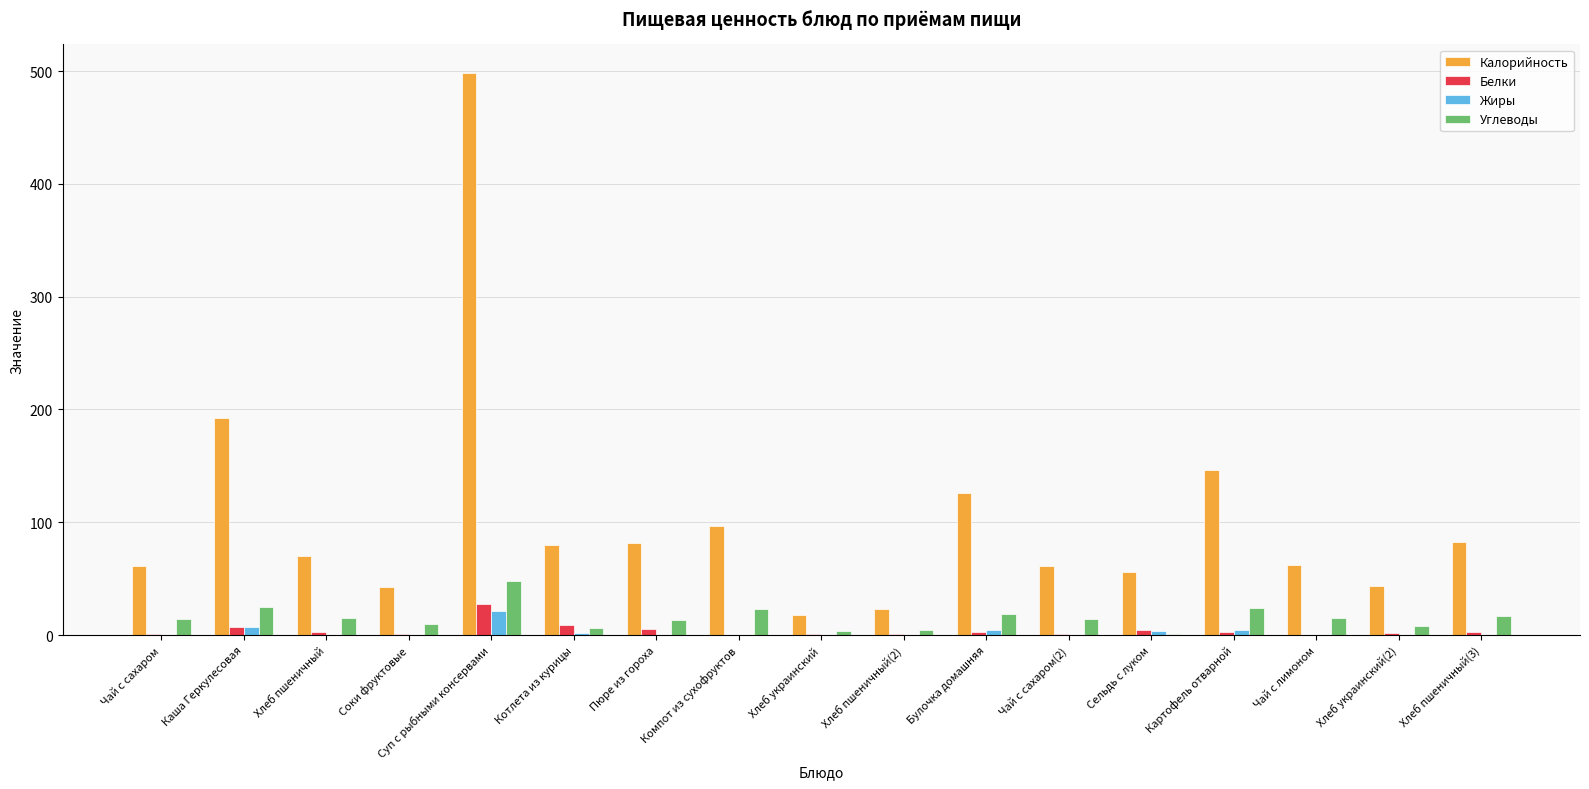

True or false: Углеводы has a value of 15.2 at Чай с лимоном.

True